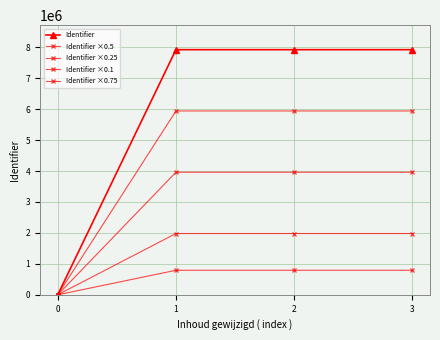

Which label corresponds to the largest value in the chart?

3